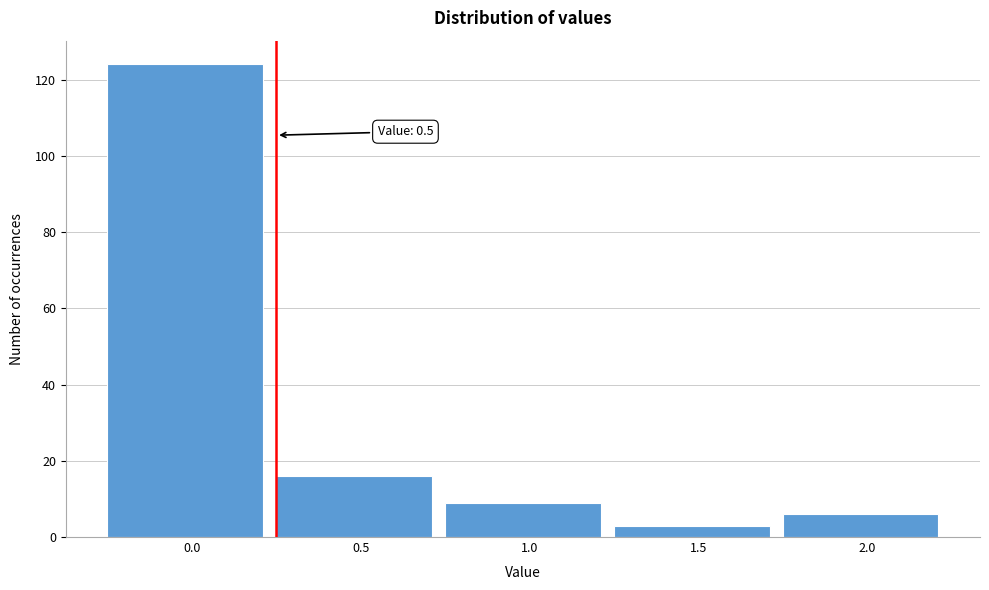

Reading left to right, transcribe all the data shown in this chart.

0.0=124	0.5=16	1.0=9	1.5=3	2.0=6